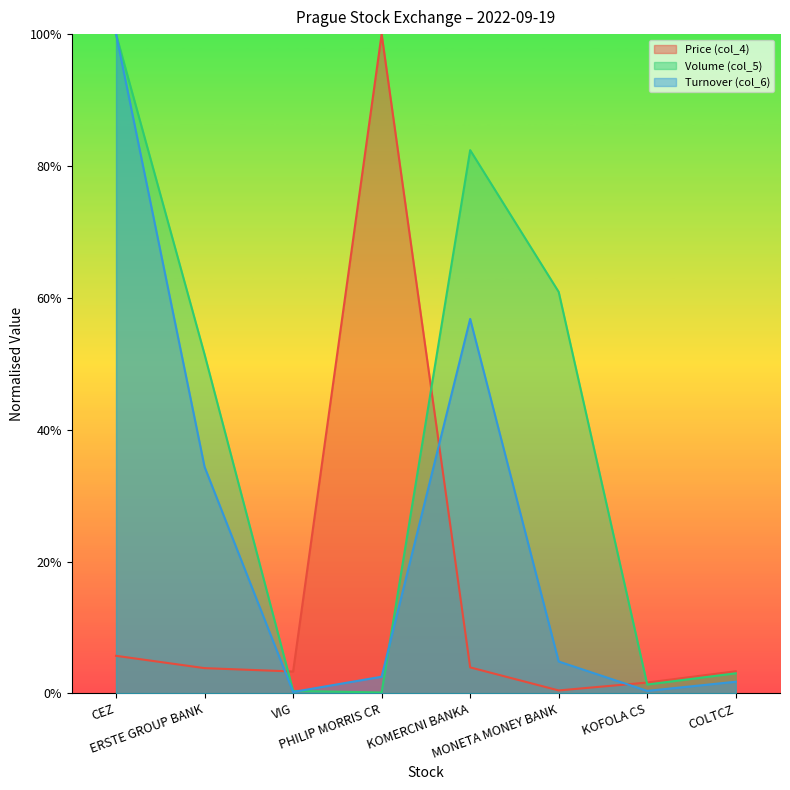

Which series has the largest range (max minus min)?

Volume (col_5)